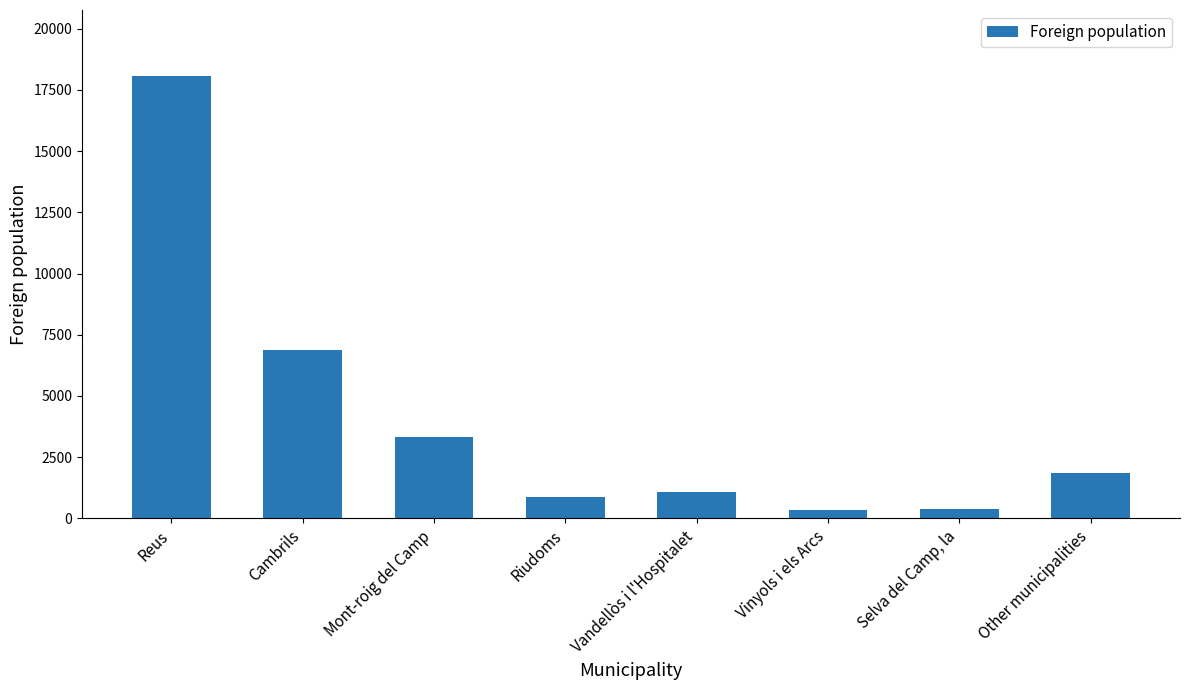

What is the approximate value at Vinyols i els Arcs, to the nearest 10?

330